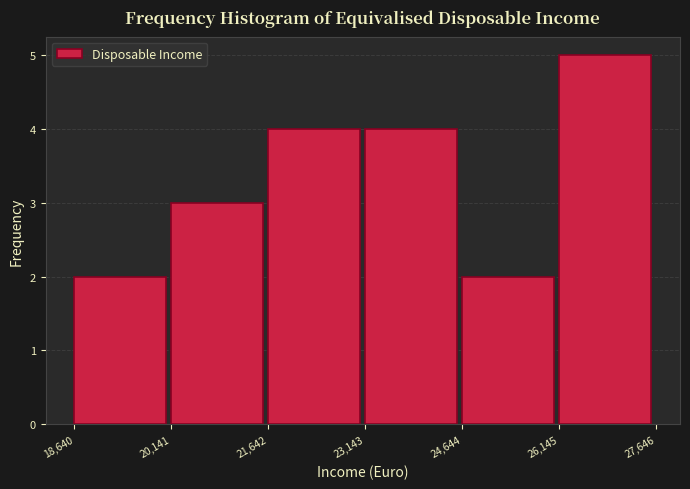

What is the height of the bar covering 24,644 to 26,145 on the x-axis? The values are not printed on the chart, so give them approximately, as read against the axis.

2